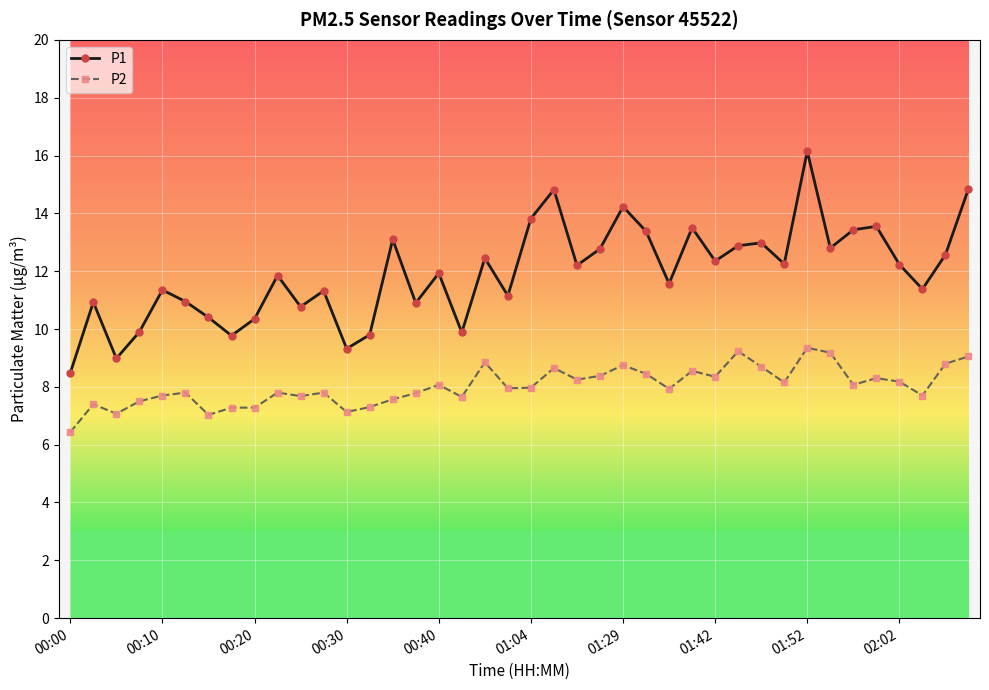

At how many categories does at least one series exceed 7?

40